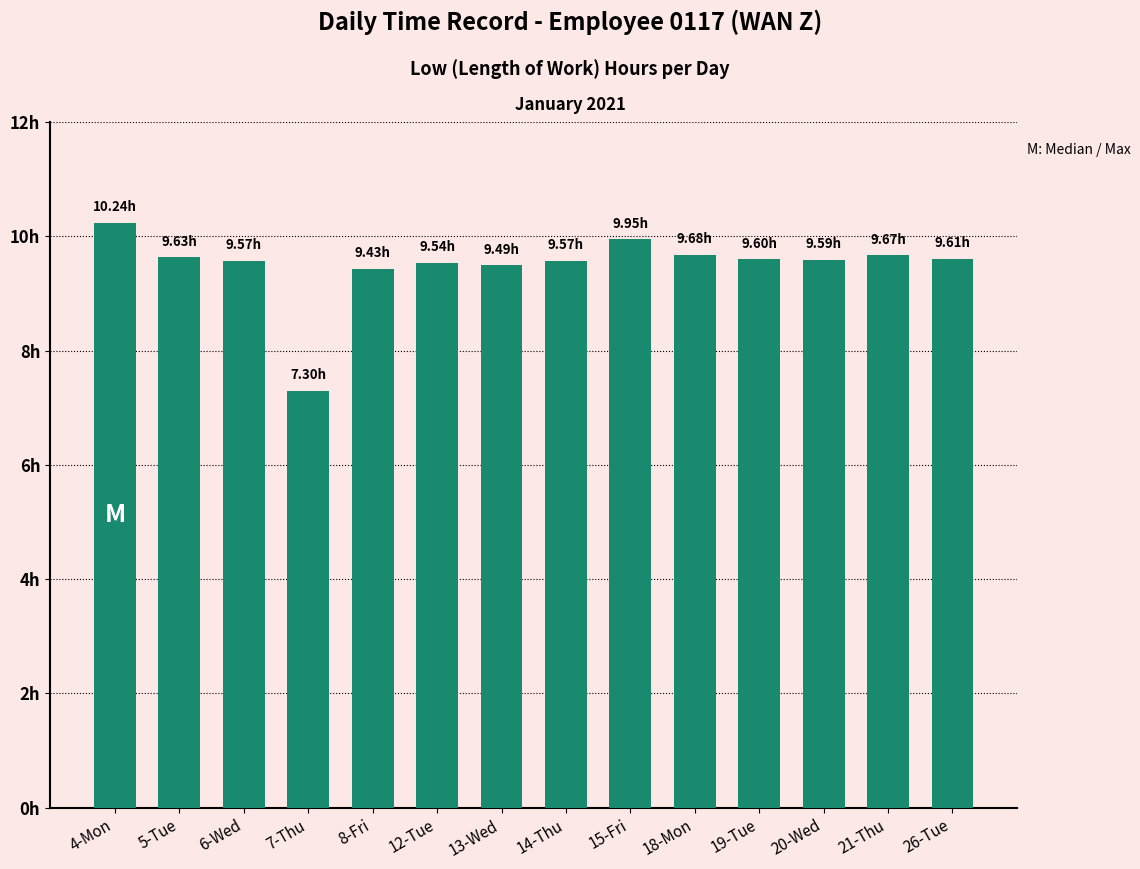

Rank the categories by value from lowest to highest.

7-Thu, 8-Fri, 13-Wed, 12-Tue, 6-Wed, 14-Thu, 20-Wed, 19-Tue, 26-Tue, 5-Tue, 21-Thu, 18-Mon, 15-Fri, 4-Mon